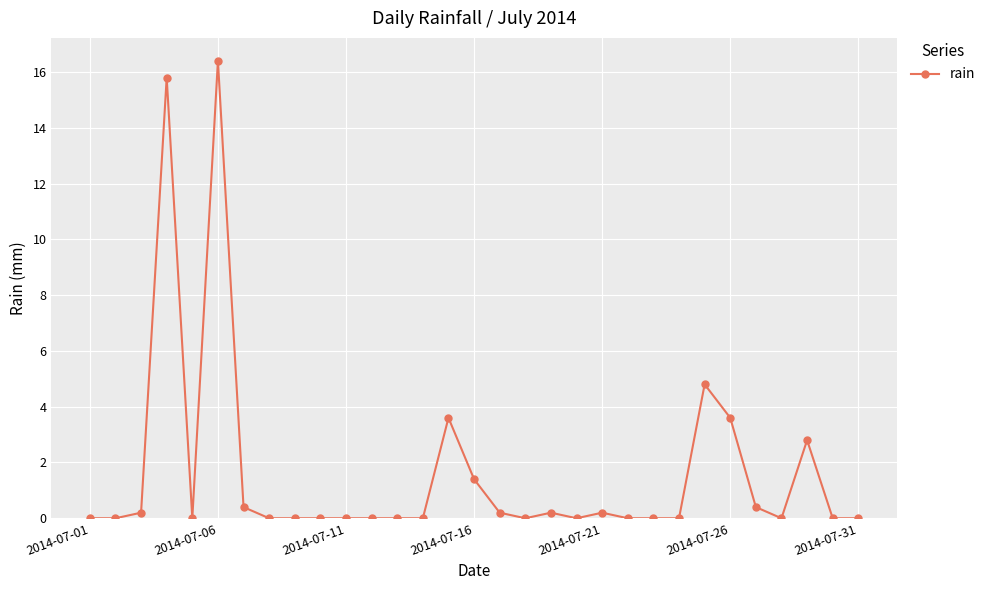

Reading right to left, list all the values displayed in this chart.

0.0	0.0	2.8	0.0	0.4	3.6	4.8	0.0	0.0	0.0	0.2	0.0	0.2	0.0	0.2	1.4	3.6	0.0	0.0	0.0	0.0	0.0	0.0	0.0	0.4	16.4	0.0	15.8	0.2	0.0	0.0